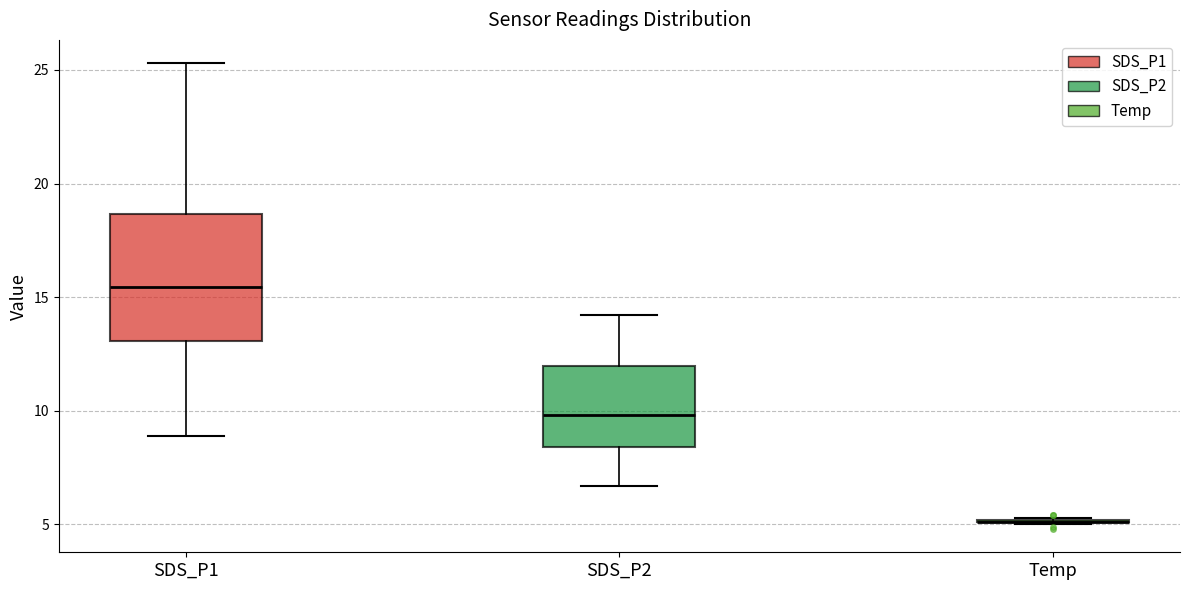

Which box is the tallest, from its lower edge to its upper edge?

SDS_P1